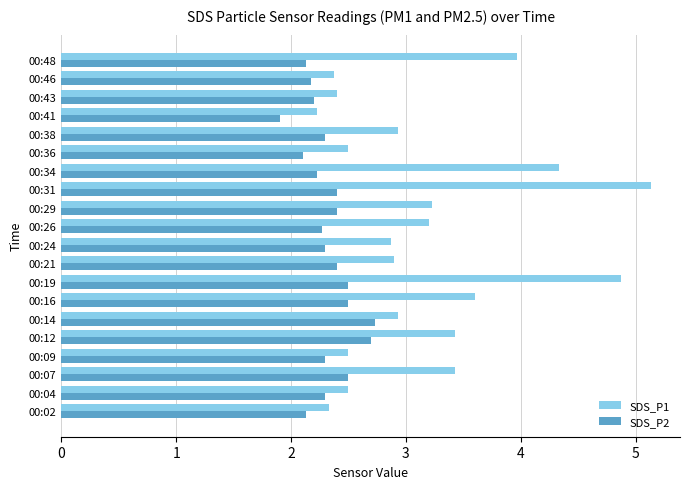

At how many categories does at least one series exceed 1?

20